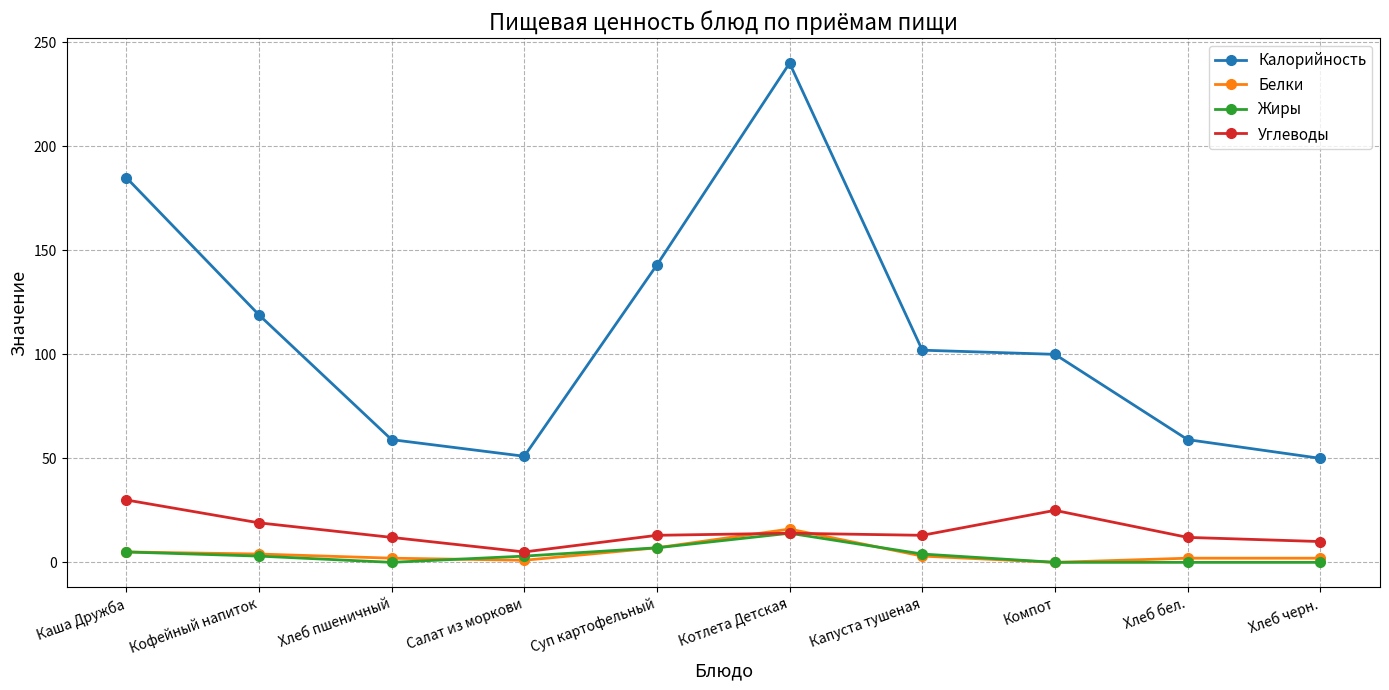

True or false: Калорийность and Белки cross at least once.

False